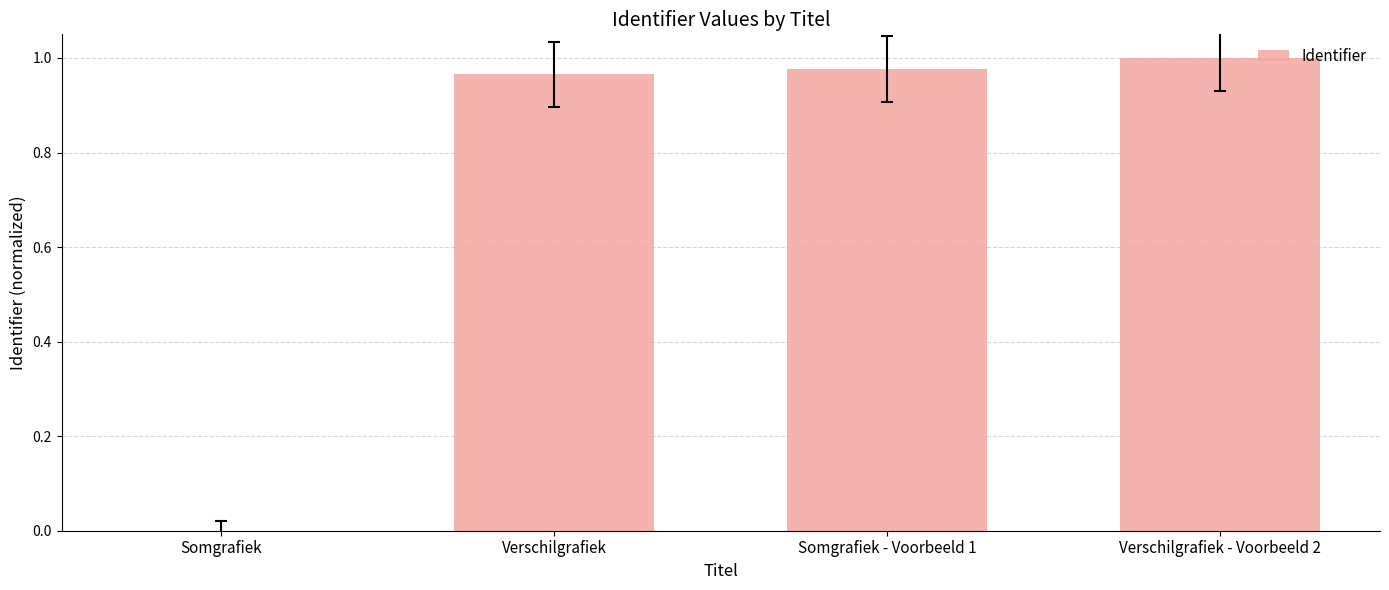

The value at Somgrafiek - Voorbeeld 1 is 0.7. True or false?

False